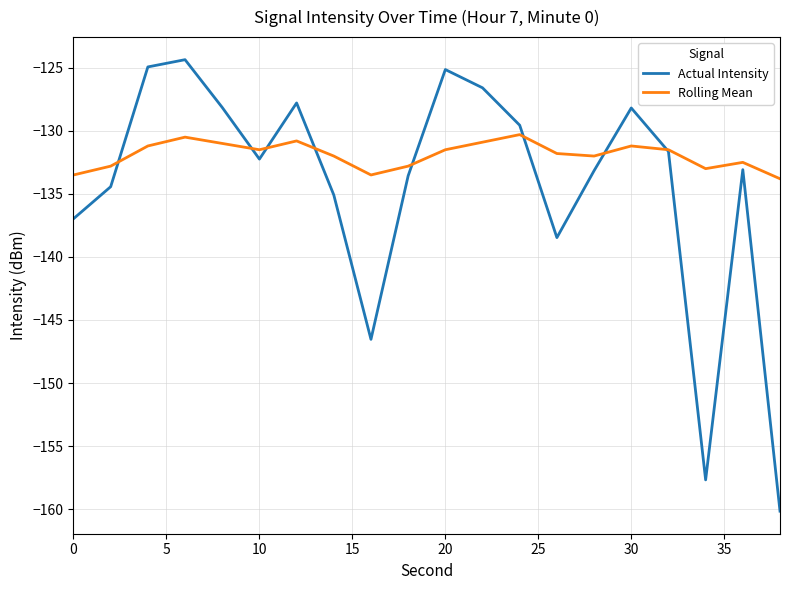

Which series has the widest spread of values?

Actual Intensity